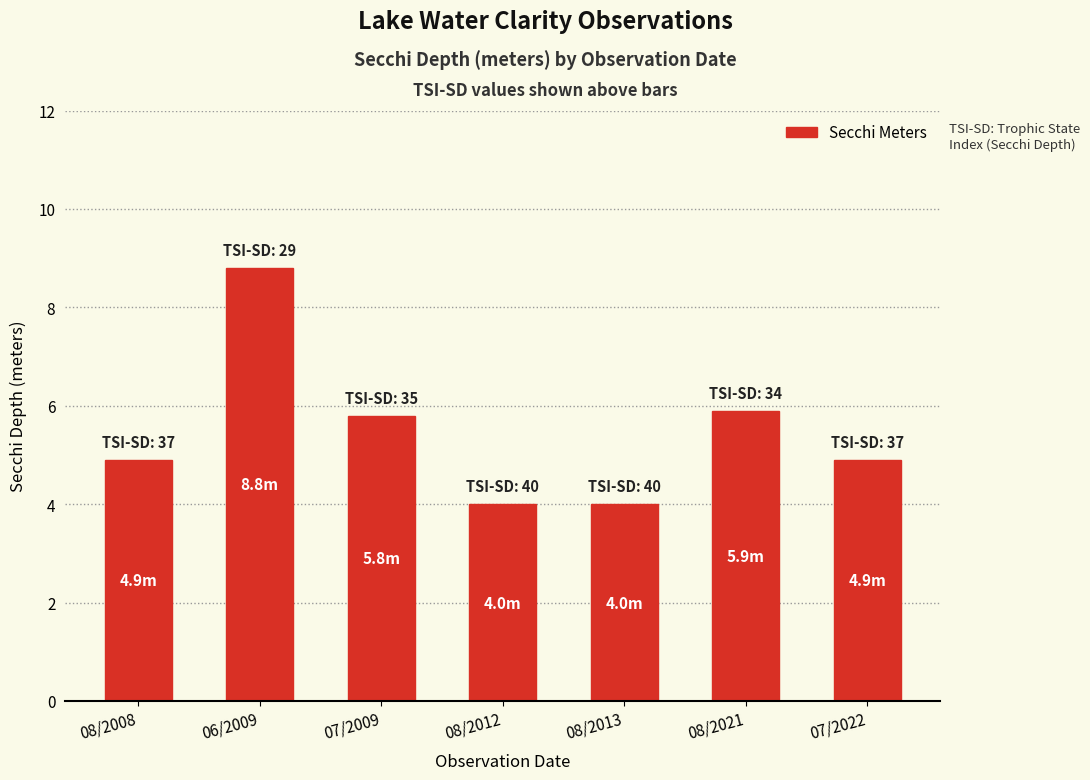

Reading left to right, what are all the values shown in this chart?

4.9	8.8	5.8	4.0	4.0	5.9	4.9